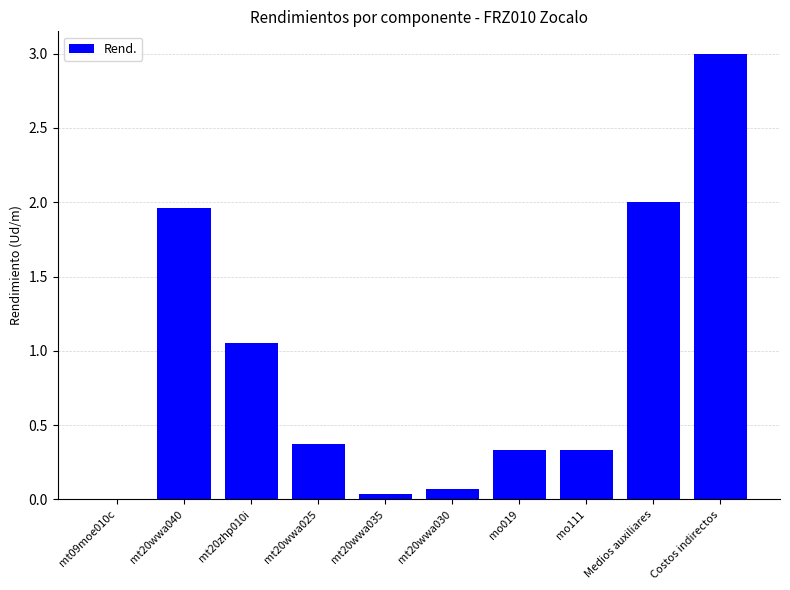

The chart shows a value of 0.4 at mt20wwa025. True or false?

True